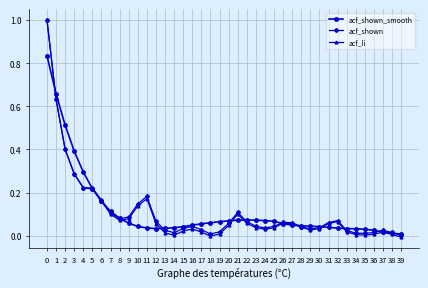

True or false: acf_li has a value of 0.1 at 21.

True